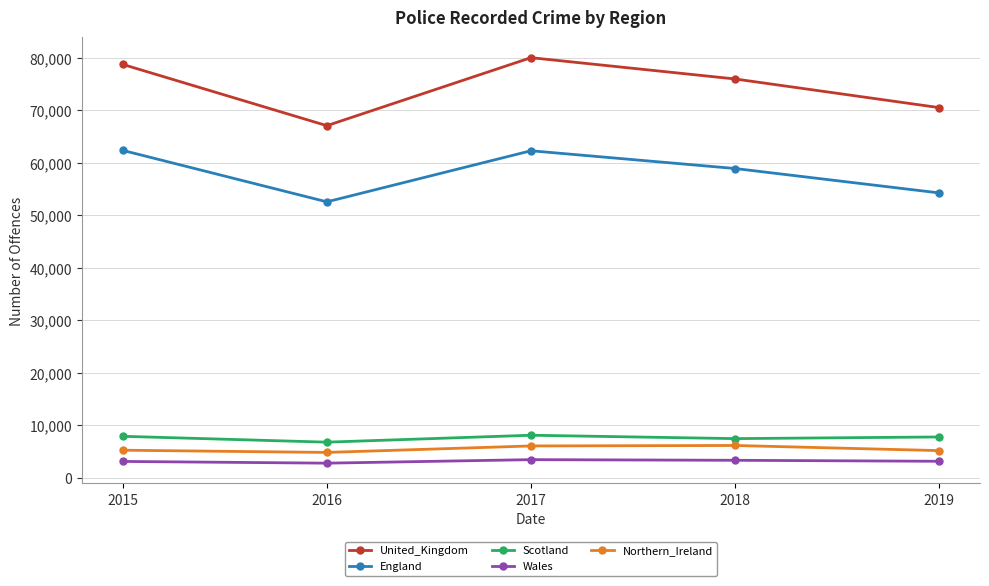

Which series changed the most between 2017 and 2018?

United_Kingdom